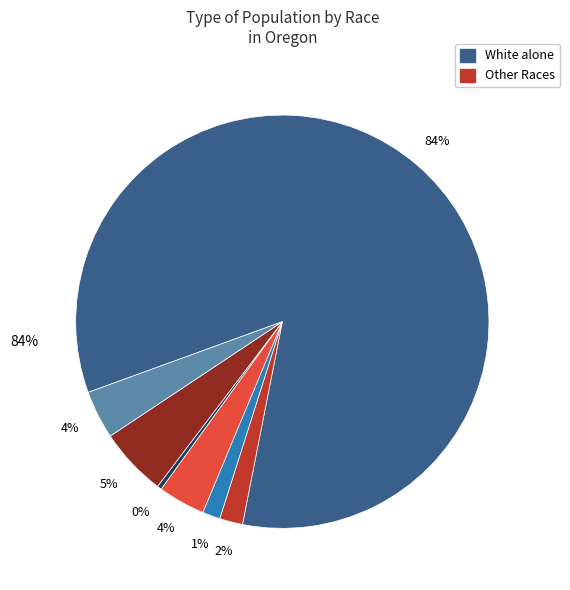

To the nearest percent, what percentage of the pie is Two or More Races?

4%